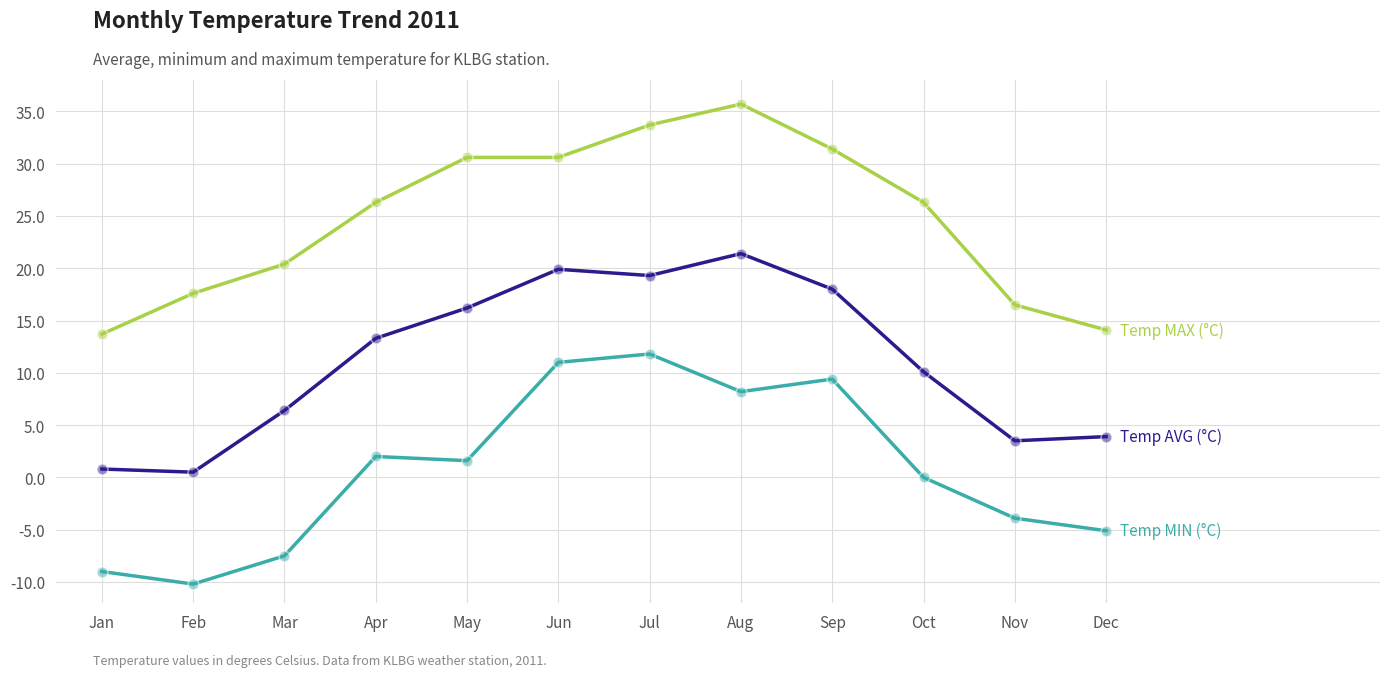

What is the difference between the highest and lowest values at May?

29.0